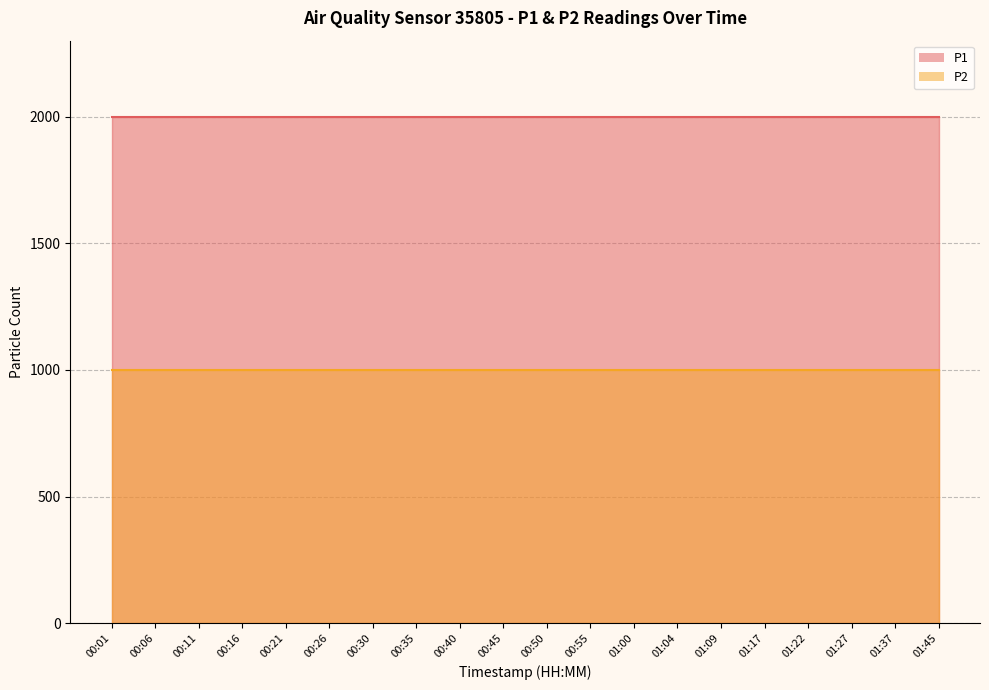

Rank the series at 00:26 from lowest to highest value.

P2, P1